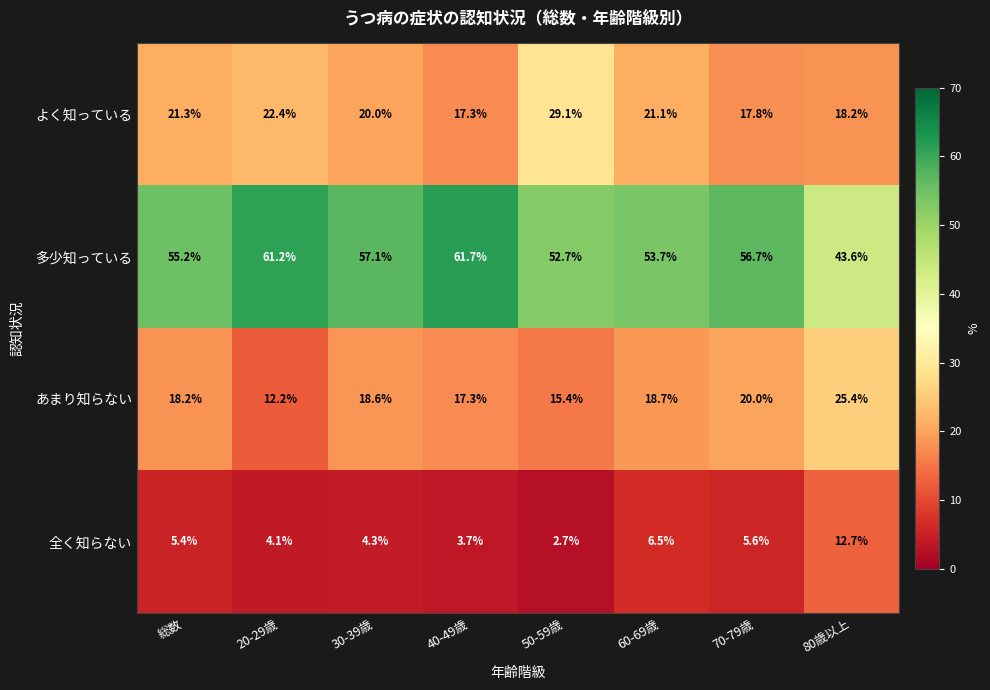

Which series has the largest total across all categories?

多少知っている